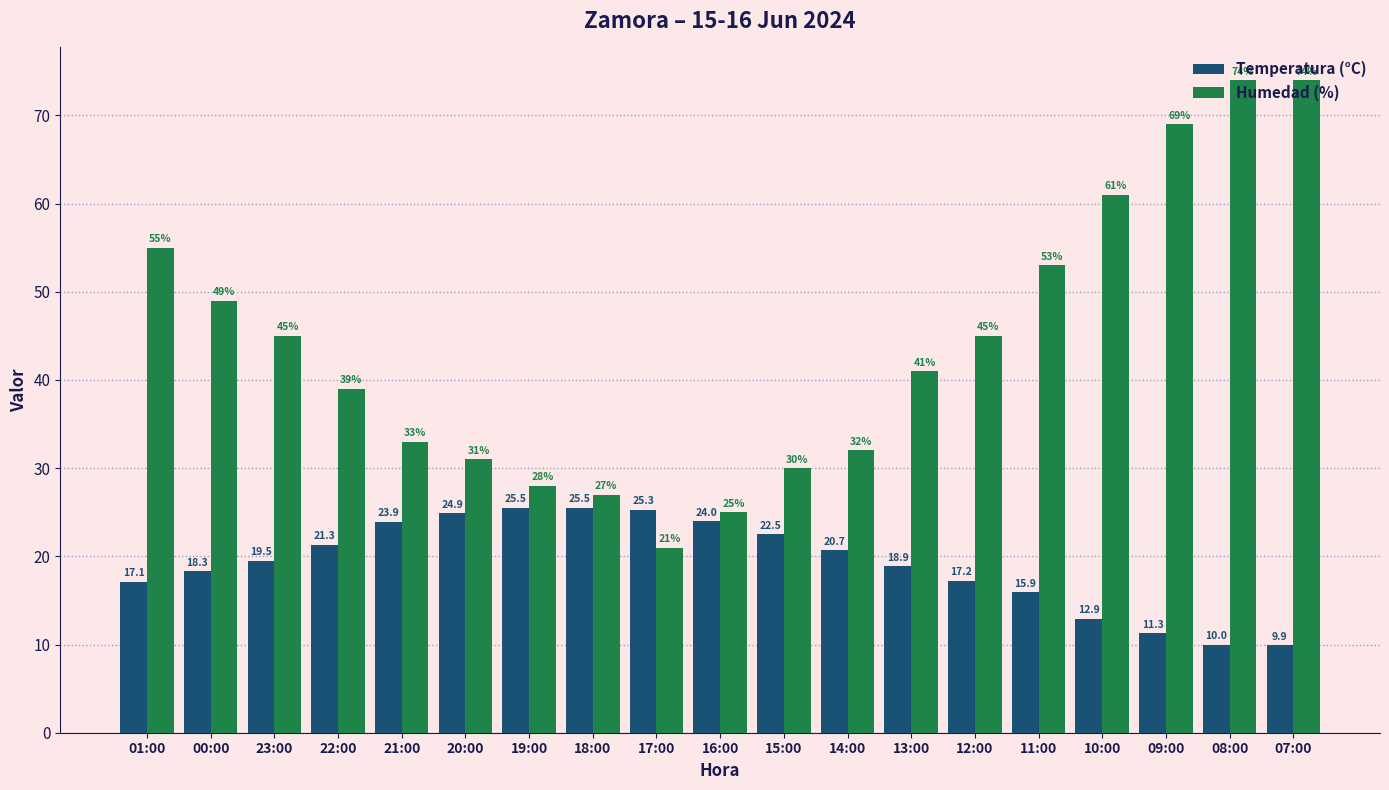

Reading left to right, list all the values displayed in this chart.

Temperatura (°C): 01:00=17.1	00:00=18.3	23:00=19.5	22:00=21.3	21:00=23.9	20:00=24.9	19:00=25.5	18:00=25.5	17:00=25.3	16:00=24.0	15:00=22.5	14:00=20.7	13:00=18.9	12:00=17.2	11:00=15.9	10:00=12.9	09:00=11.3	08:00=10.0	07:00=9.9
Humedad (%): 01:00=55.0	00:00=49.0	23:00=45.0	22:00=39.0	21:00=33.0	20:00=31.0	19:00=28.0	18:00=27.0	17:00=21.0	16:00=25.0	15:00=30.0	14:00=32.0	13:00=41.0	12:00=45.0	11:00=53.0	10:00=61.0	09:00=69.0	08:00=74.0	07:00=74.0